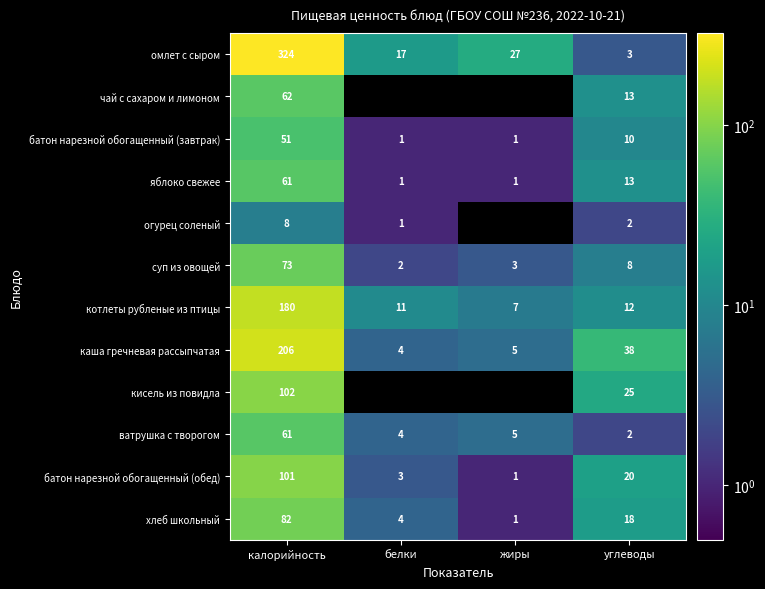

Where does the батон нарезной обогащенный (обед) series first go above 20?

калорийность